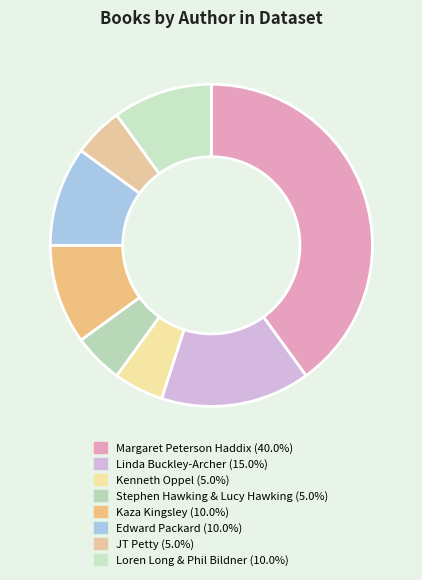

To the nearest percent, what is the difference between the Linda Buckley-Archer and Stephen Hawking & Lucy Hawking slice percentages?

10%